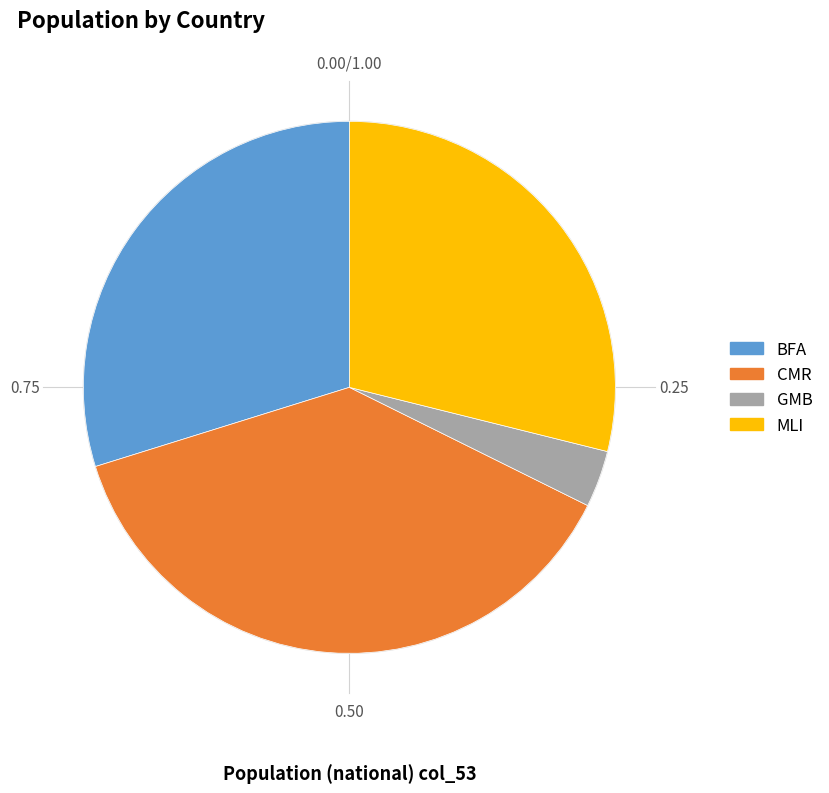

Which category has the smallest portion of the pie?

GMB